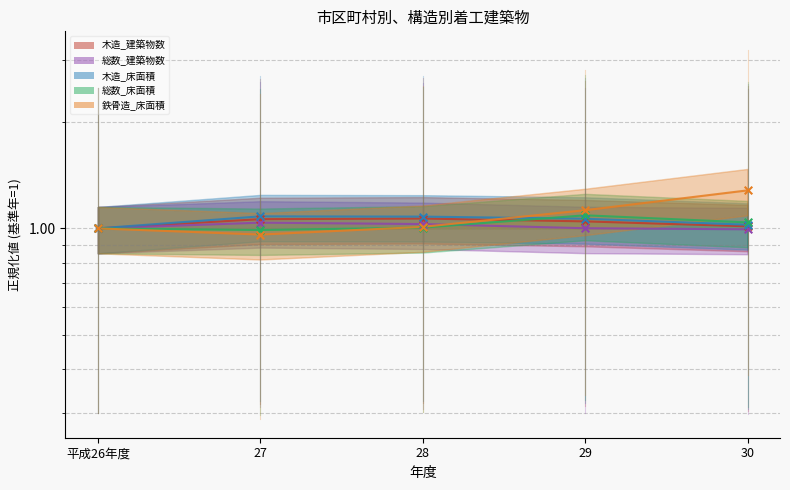

What are all the series names shown in the legend?

木造_建築物数, 総数_建築物数, 木造_床面積, 総数_床面積, 鉄骨造_床面積